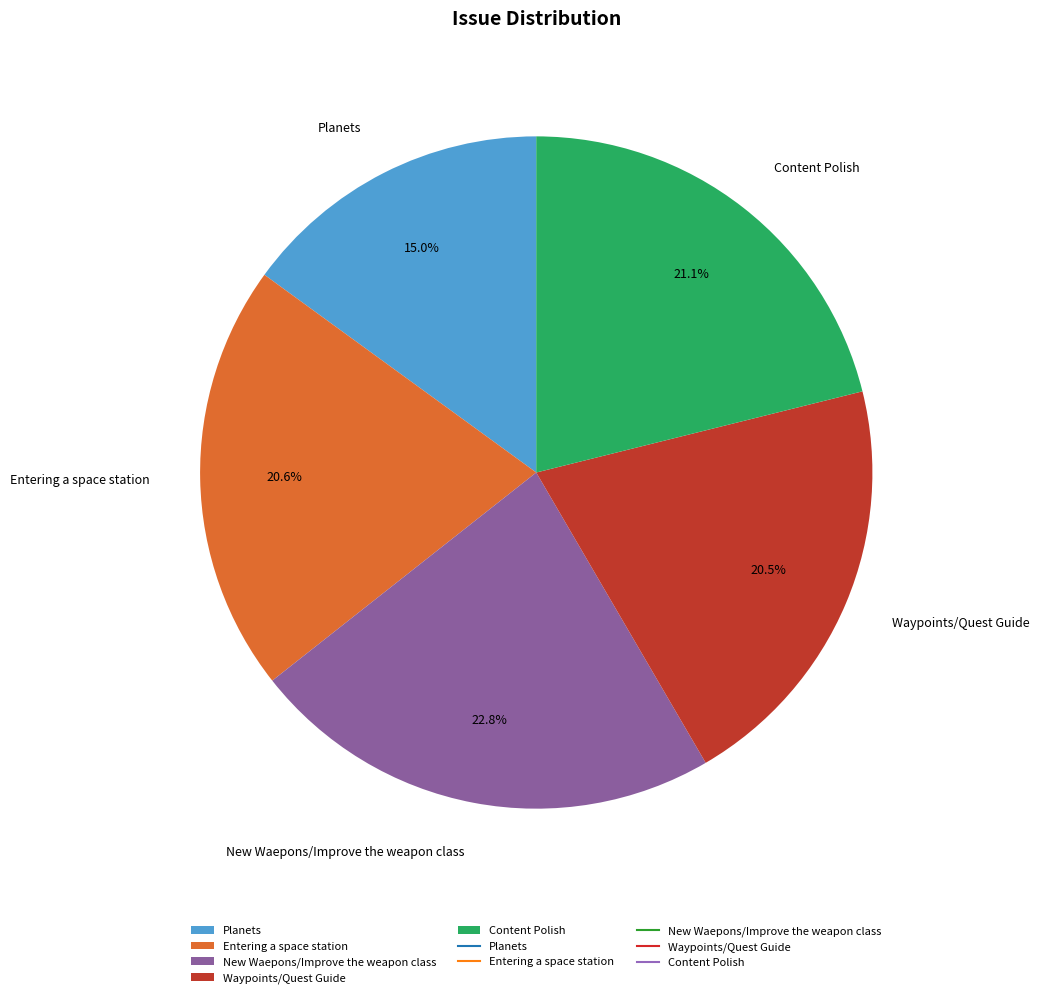

How many slices are in this pie chart?

5